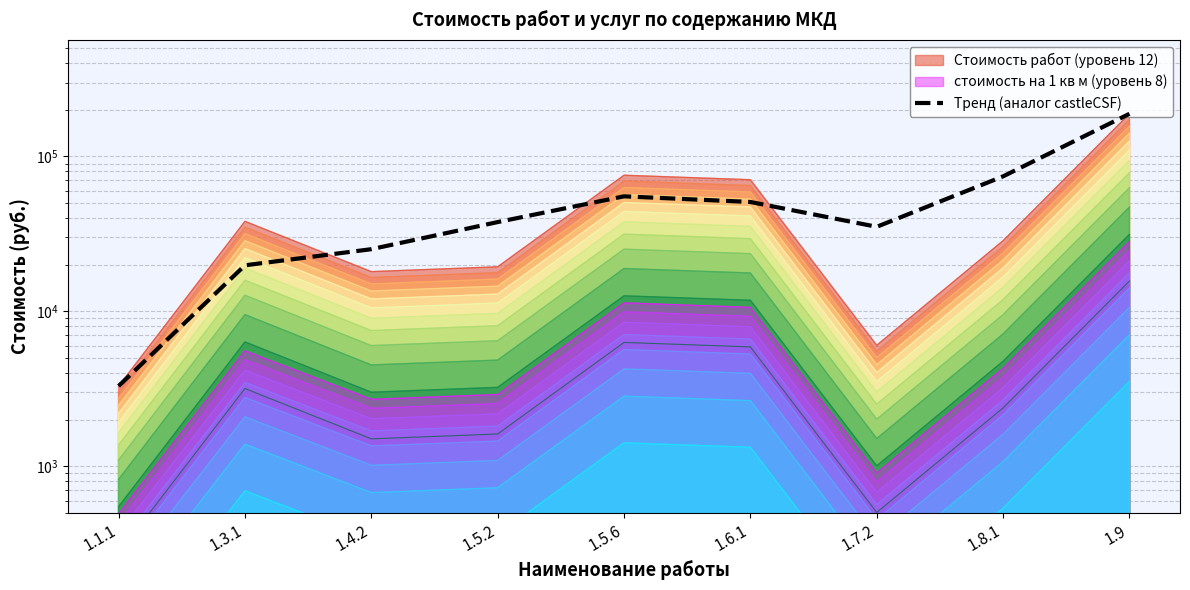

What is the sum of all values?

490083.1